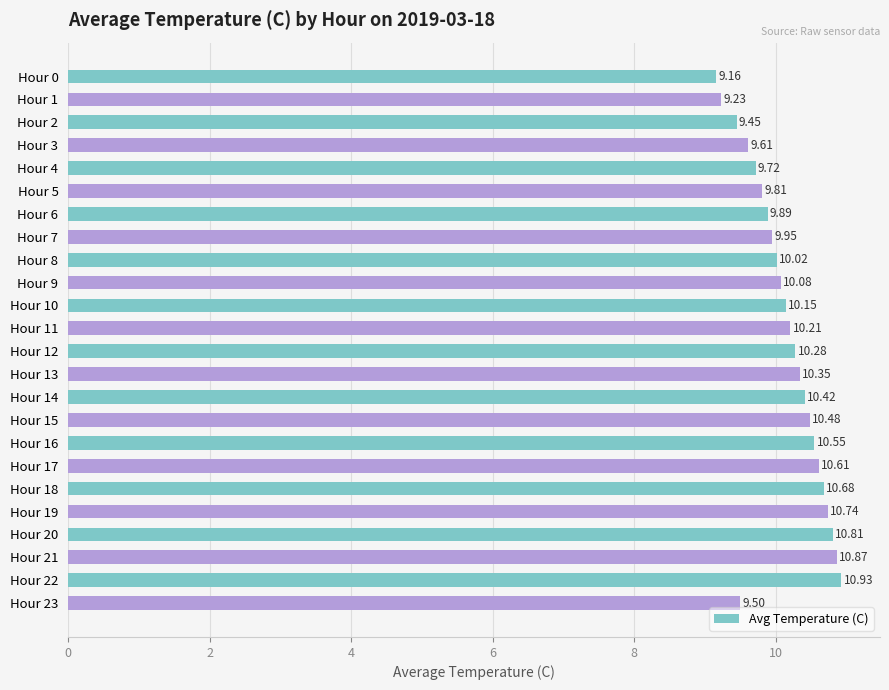

Does the chart contain stacked bars?

No